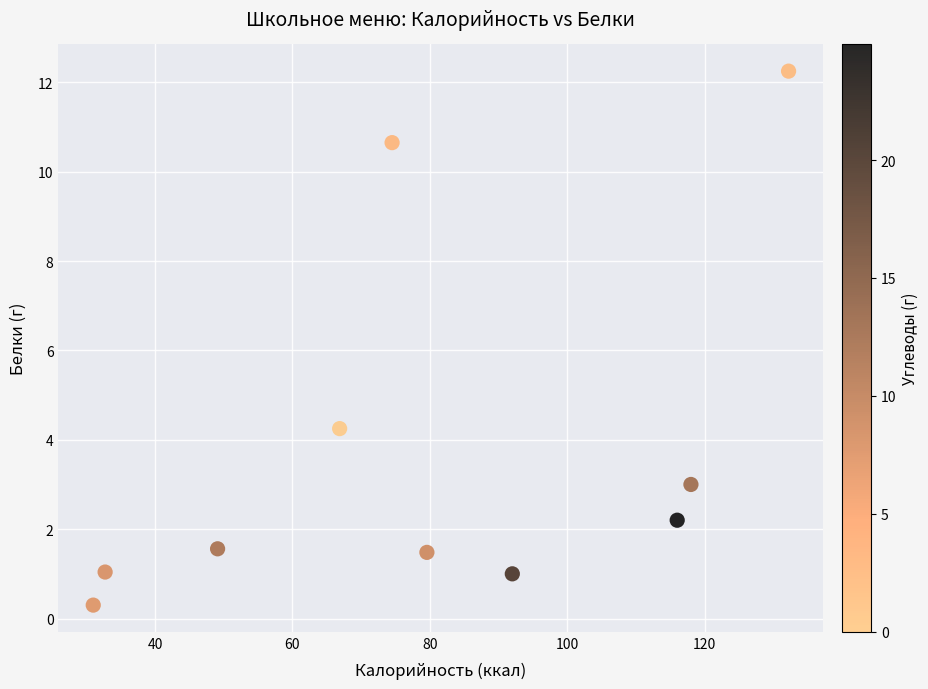

What is the range of X values (max minus min)?

101.2